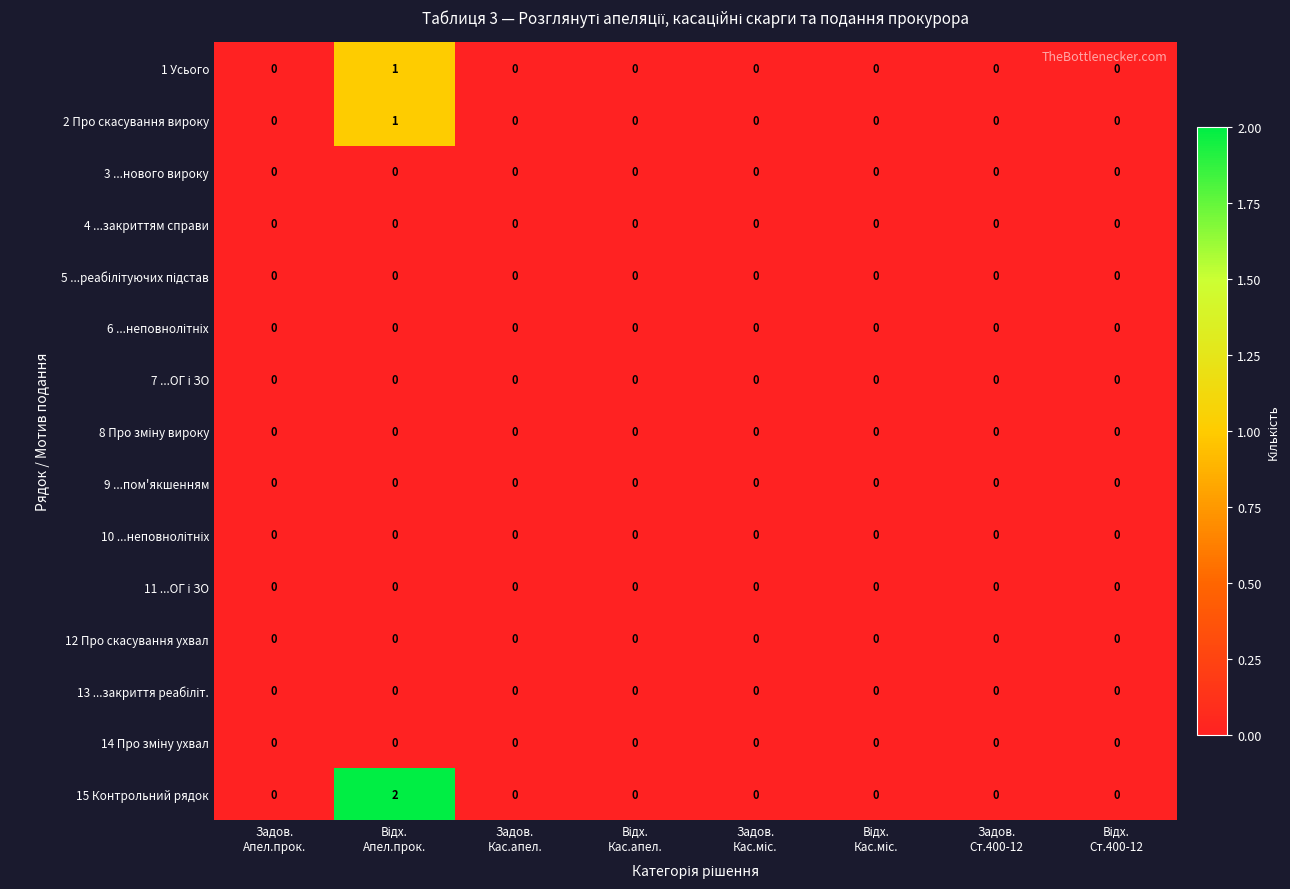

Which series has the largest total across all categories?

15 Контрольний рядок